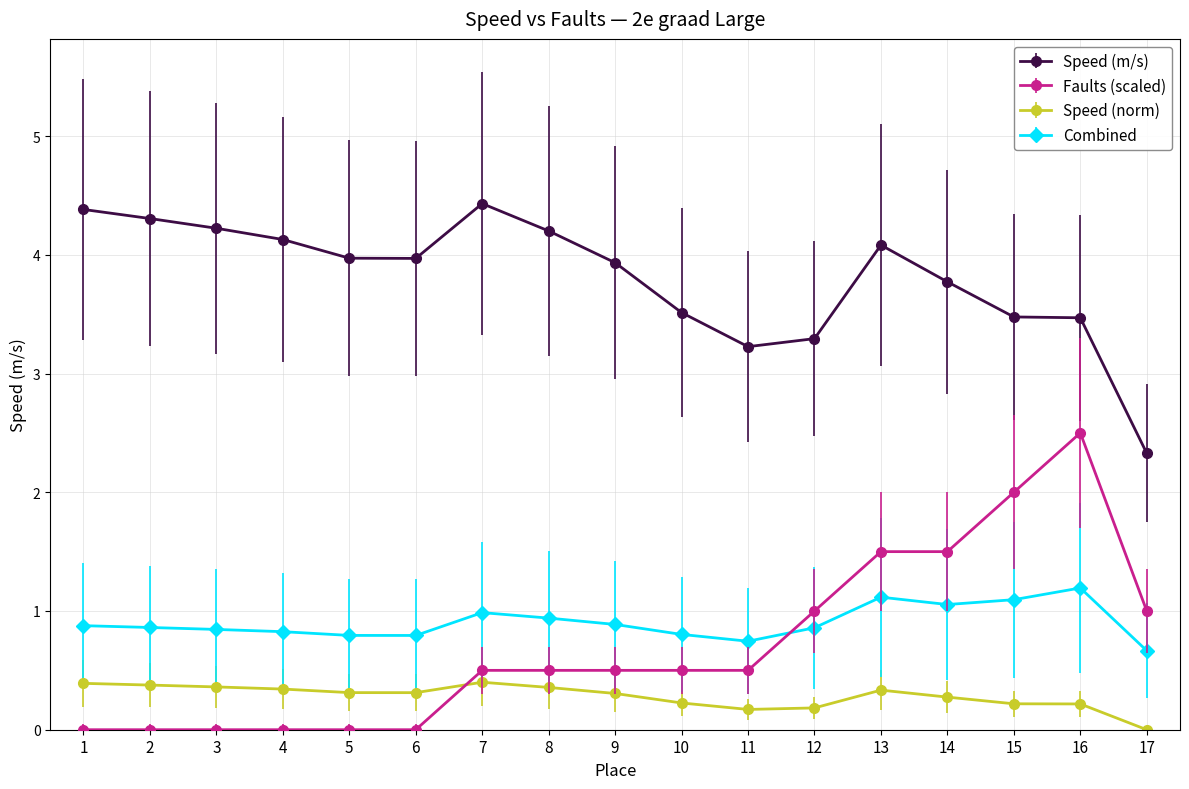

Rank the series at 10 from highest to lowest value.

Speed (m/s), Combined, Faults (scaled), Speed (norm)